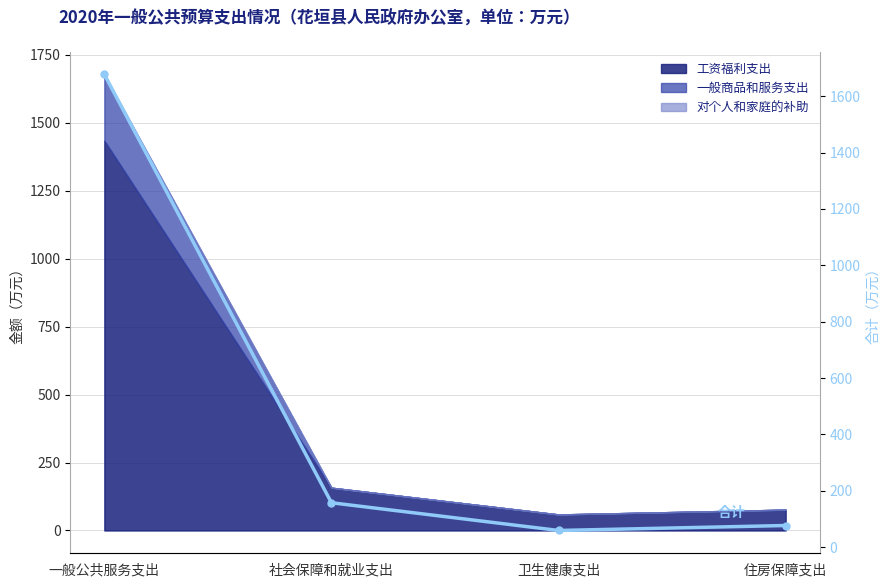

What is the change in value from 一般公共服务支出 to 住房保障支出?

-1601.1